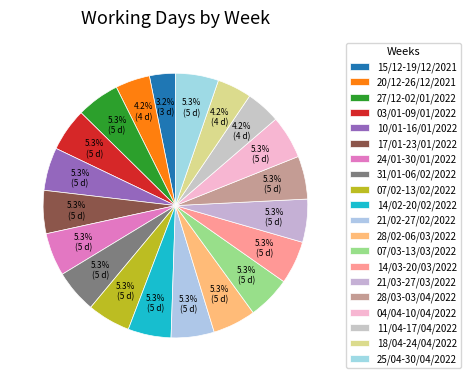

Rank the categories by value from highest to lowest.

27/12-02/01/2022, 03/01-09/01/2022, 10/01-16/01/2022, 17/01-23/01/2022, 24/01-30/01/2022, 31/01-06/02/2022, 07/02-13/02/2022, 14/02-20/02/2022, 21/02-27/02/2022, 28/02-06/03/2022, 07/03-13/03/2022, 14/03-20/03/2022, 21/03-27/03/2022, 28/03-03/04/2022, 04/04-10/04/2022, 25/04-30/04/2022, 20/12-26/12/2021, 11/04-17/04/2022, 18/04-24/04/2022, 15/12-19/12/2021